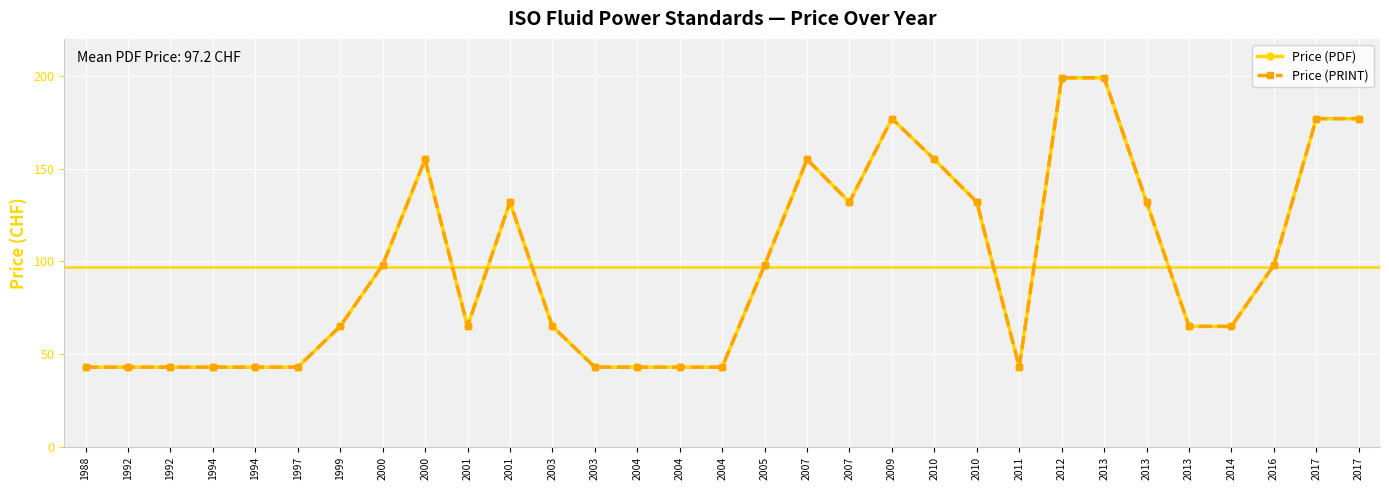

Count the Price (PRINT) values in the range 43 to 155.

26